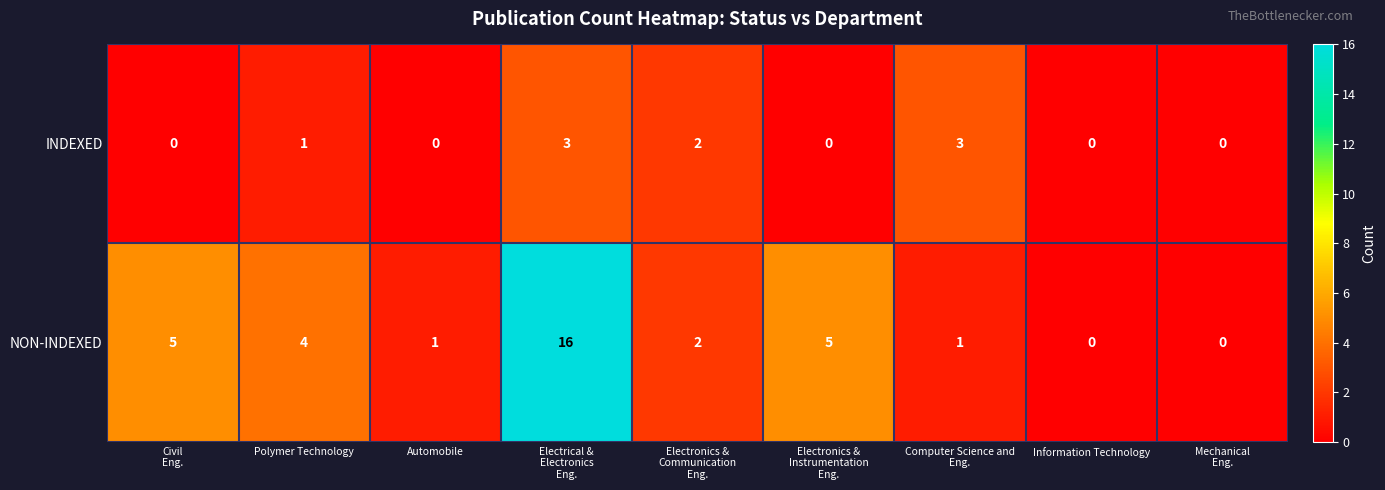

What is the difference between the maximum and minimum values in the NON-INDEXED series?

16